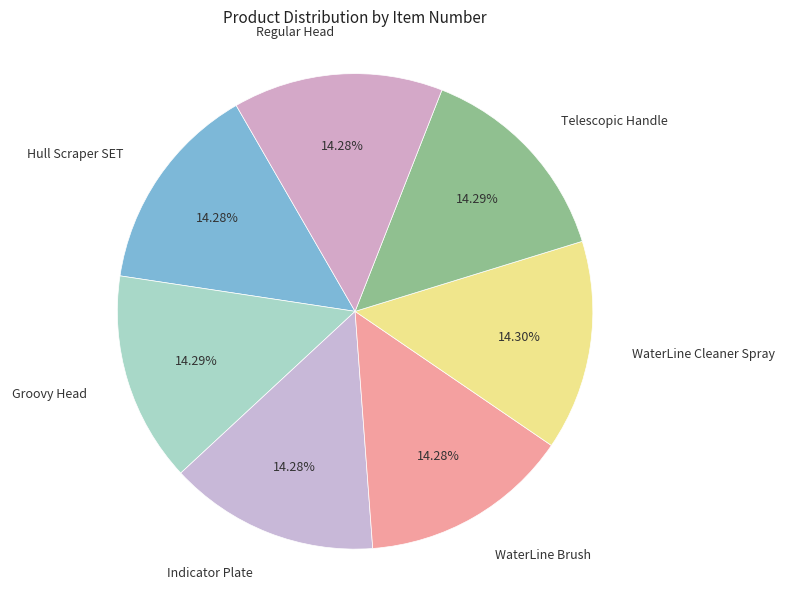

Does any single category account for the majority?

No